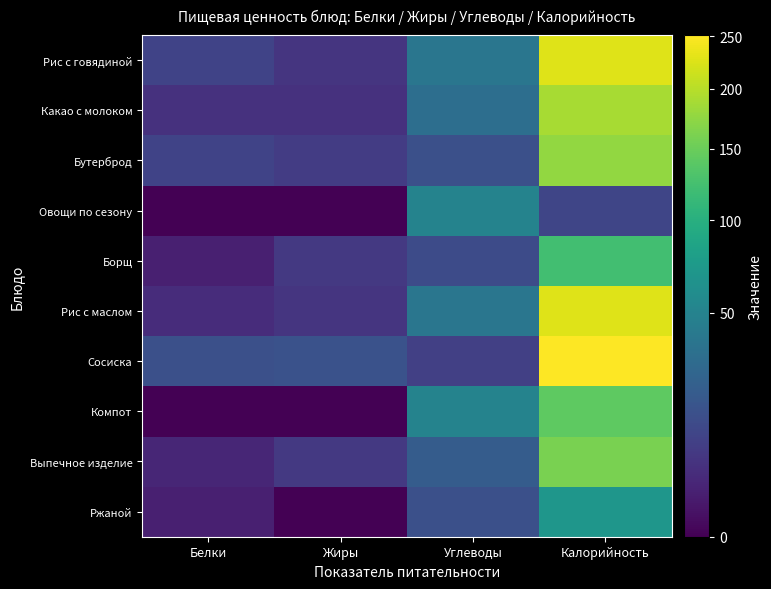

At which category is the sum across all series the highest?

Калорийность